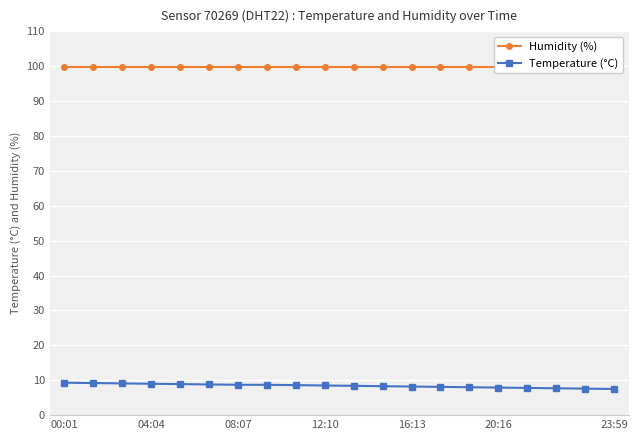

Is this an area chart (filled region under the line)?

No